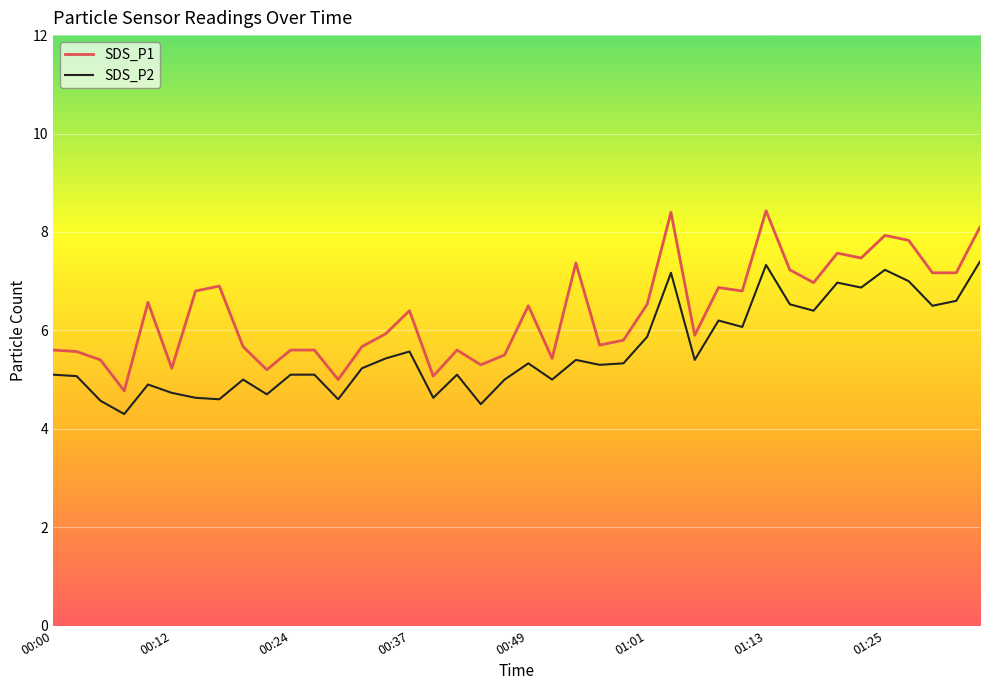

List the series in order of their overall mean, highest first.

SDS_P1, SDS_P2